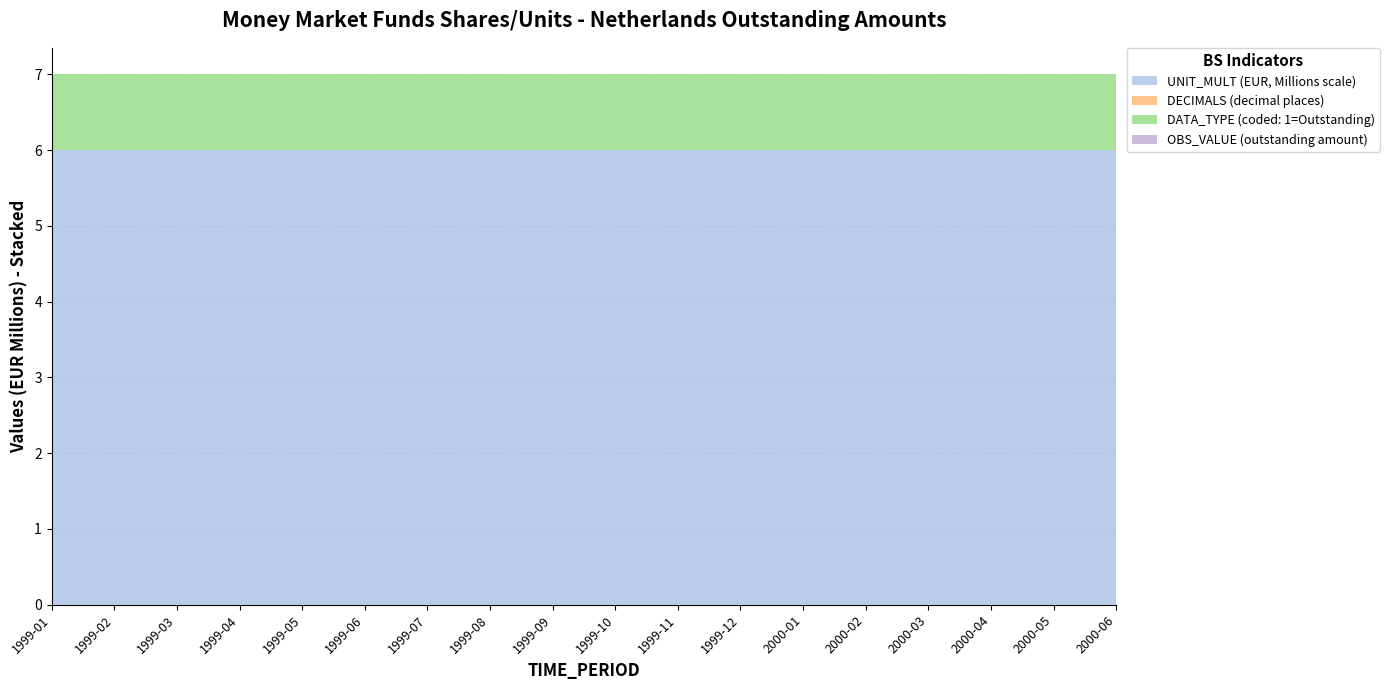

Reading left to right, transcribe all the data shown in this chart.

UNIT_MULT: 1999-01=6	1999-02=6	1999-03=6	1999-04=6	1999-05=6	1999-06=6	1999-07=6	1999-08=6	1999-09=6	1999-10=6	1999-11=6	1999-12=6	2000-01=6	2000-02=6	2000-03=6	2000-04=6	2000-05=6	2000-06=6
DECIMALS: 1999-01=0	1999-02=0	1999-03=0	1999-04=0	1999-05=0	1999-06=0	1999-07=0	1999-08=0	1999-09=0	1999-10=0	1999-11=0	1999-12=0	2000-01=0	2000-02=0	2000-03=0	2000-04=0	2000-05=0	2000-06=0
OBS_VALUE: 1999-01=0	1999-02=0	1999-03=0	1999-04=0	1999-05=0	1999-06=0	1999-07=0	1999-08=0	1999-09=0	1999-10=0	1999-11=0	1999-12=0	2000-01=0	2000-02=0	2000-03=0	2000-04=0	2000-05=0	2000-06=0
DATA_TYPE_val: 1999-01=1	1999-02=1	1999-03=1	1999-04=1	1999-05=1	1999-06=1	1999-07=1	1999-08=1	1999-09=1	1999-10=1	1999-11=1	1999-12=1	2000-01=1	2000-02=1	2000-03=1	2000-04=1	2000-05=1	2000-06=1